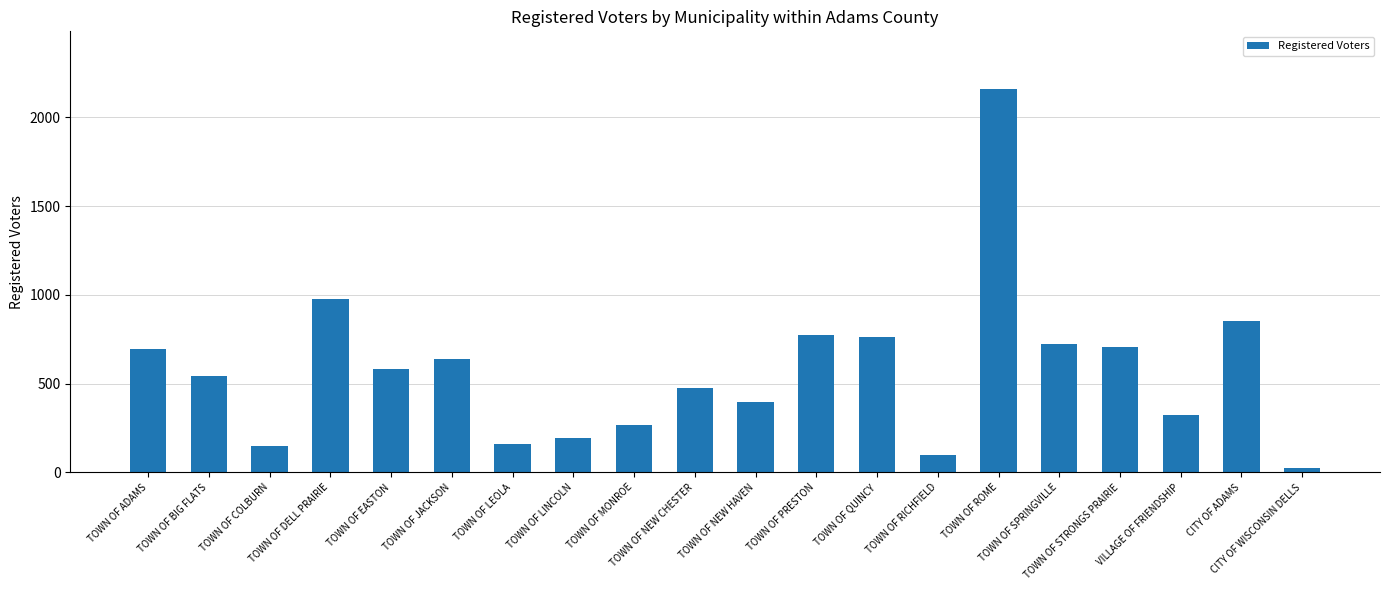

At which label is the value closest to 1092?

TOWN OF DELL PRAIRIE